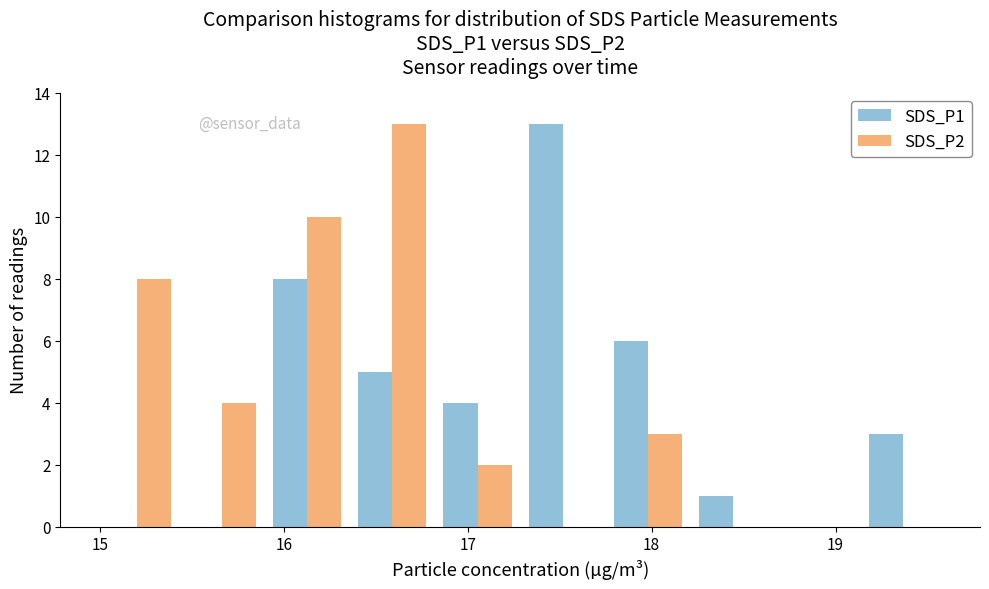

Reading left to right, list every range on the x-axis with the height of the bar of each series over it. Neither the bar edges nor the heights are printed on the chart, so give them approximately, as read against the axes.

15.0 to 15.4: SDS_P1=0	SDS_P2=8
15.4 to 15.9: SDS_P1=0	SDS_P2=4
15.9 to 16.4: SDS_P1=8	SDS_P2=10
16.4 to 16.8: SDS_P1=5	SDS_P2=13
16.8 to 17.3: SDS_P1=4	SDS_P2=2
17.3 to 17.7: SDS_P1=13	SDS_P2=0
17.7 to 18.2: SDS_P1=6	SDS_P2=3
18.2 to 18.7: SDS_P1=1	SDS_P2=0
18.7 to 19.1: SDS_P1=0	SDS_P2=0
19.1 to 19.6: SDS_P1=3	SDS_P2=0